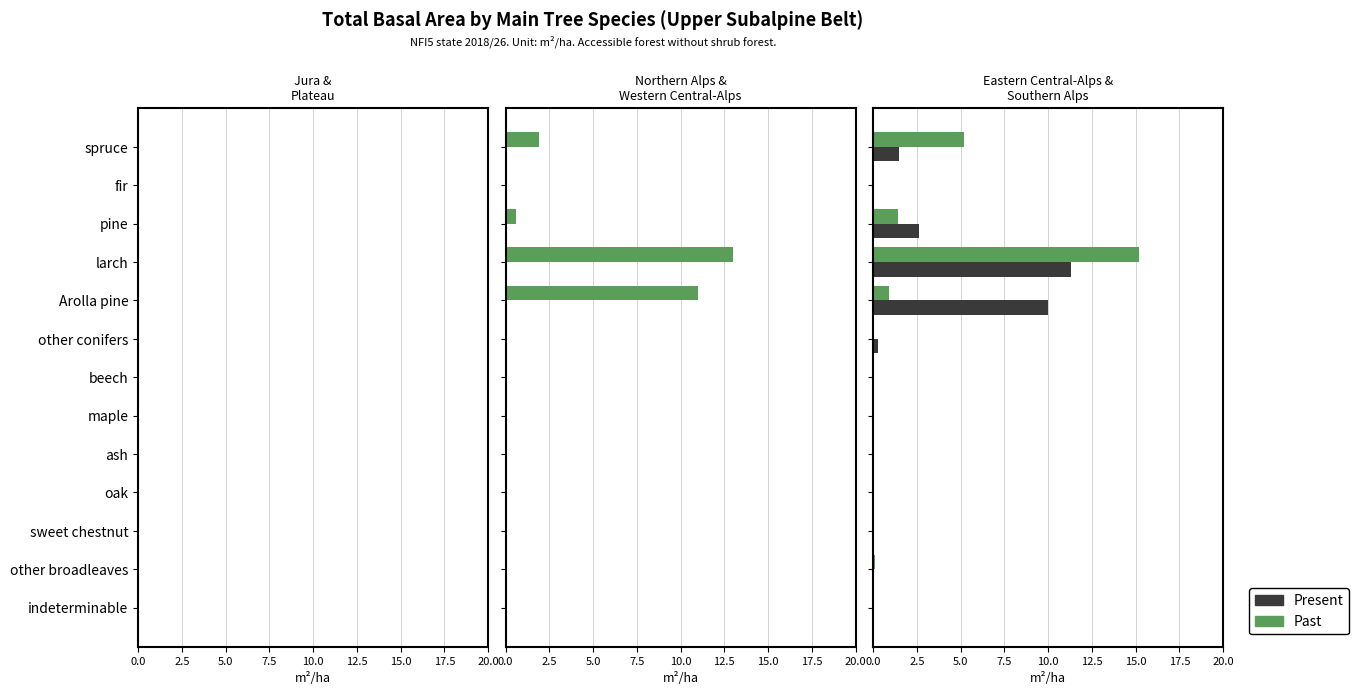

How many distinct data groups are displayed?

2